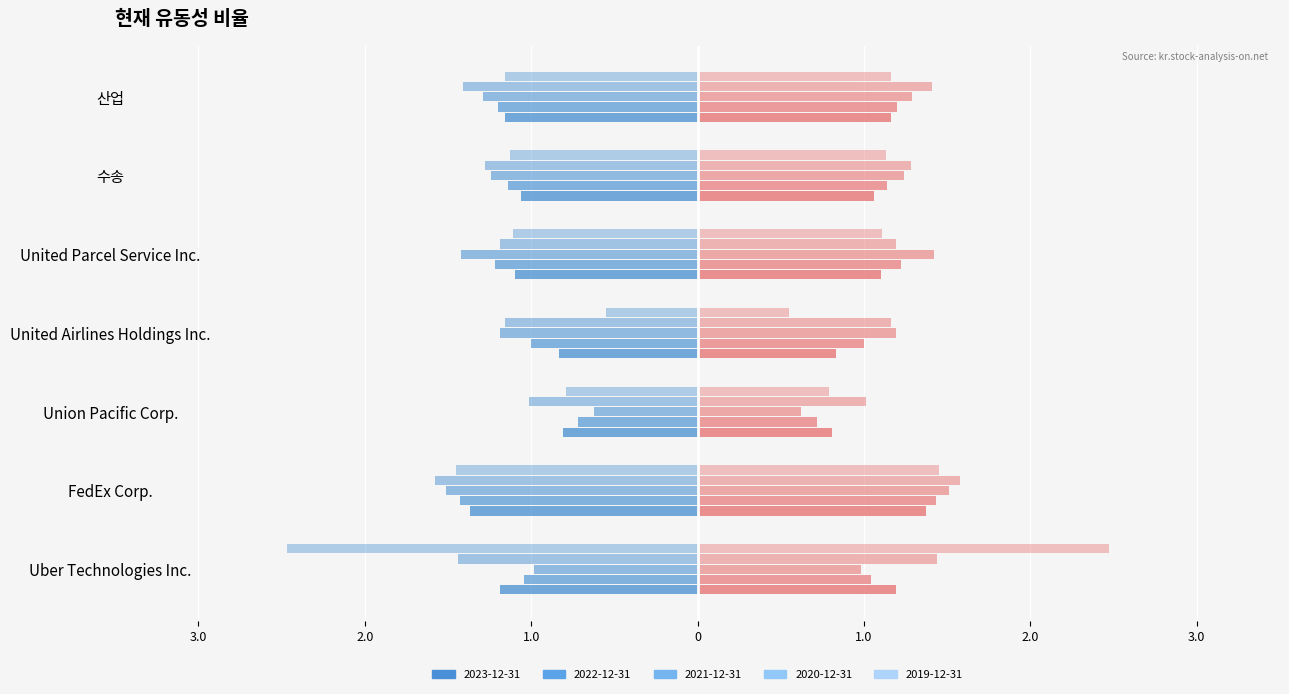

What are all the series names shown in the legend?

2023-12-31, 2022-12-31, 2021-12-31, 2020-12-31, 2019-12-31